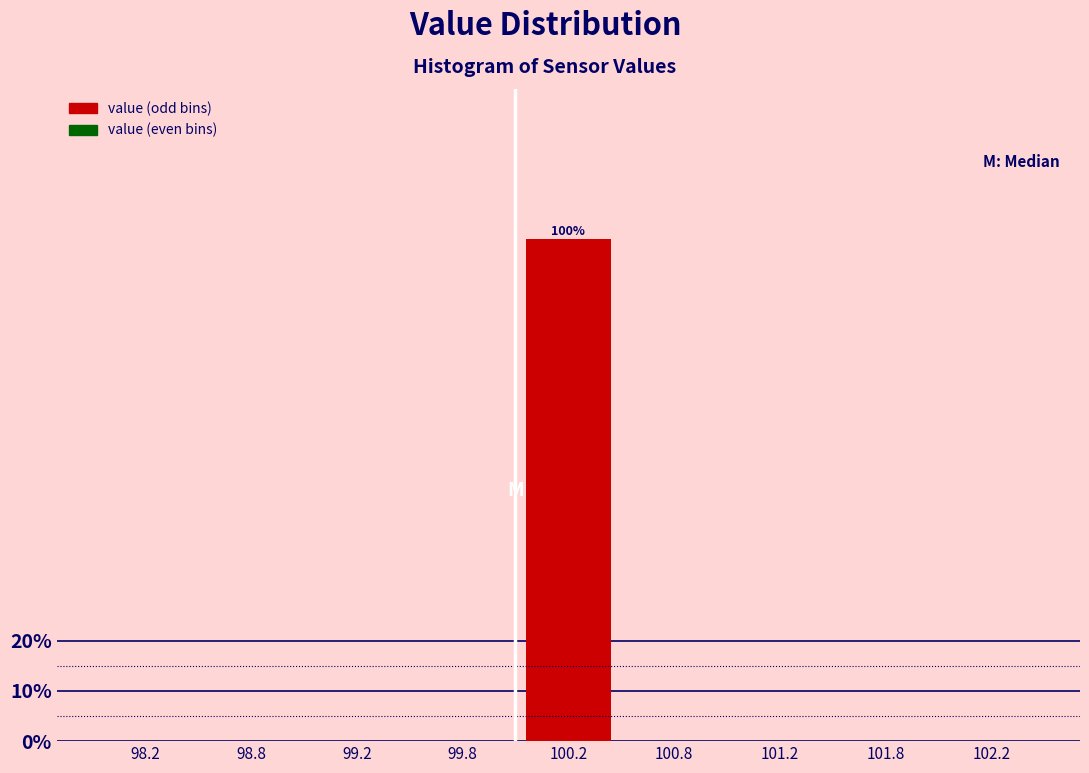

Reading left to right, transcribe all the data shown in this chart.

98.2=0	98.8=0	99.2=0	99.8=0	100.2=100	100.8=0	101.2=0	101.8=0	102.2=0